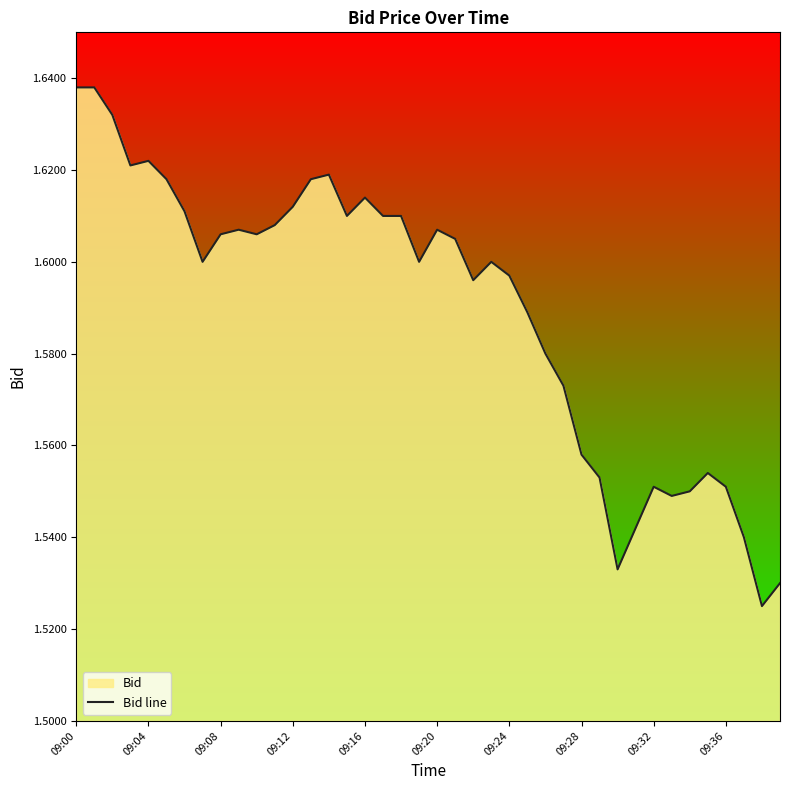

Count the number of data series in this chart.

1